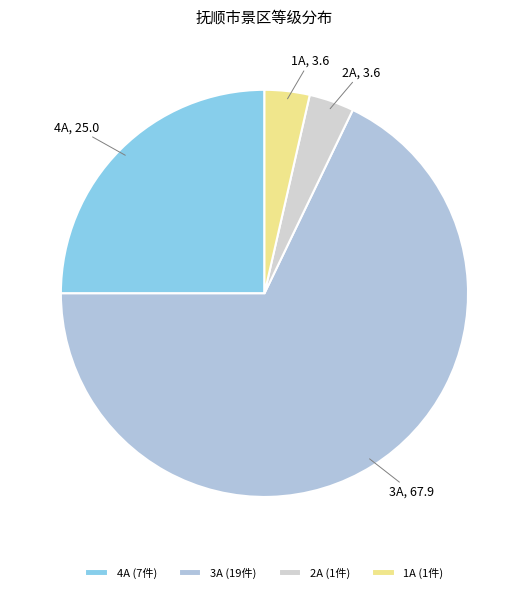

Combined, do 4A and 3A account for over 50%?

Yes